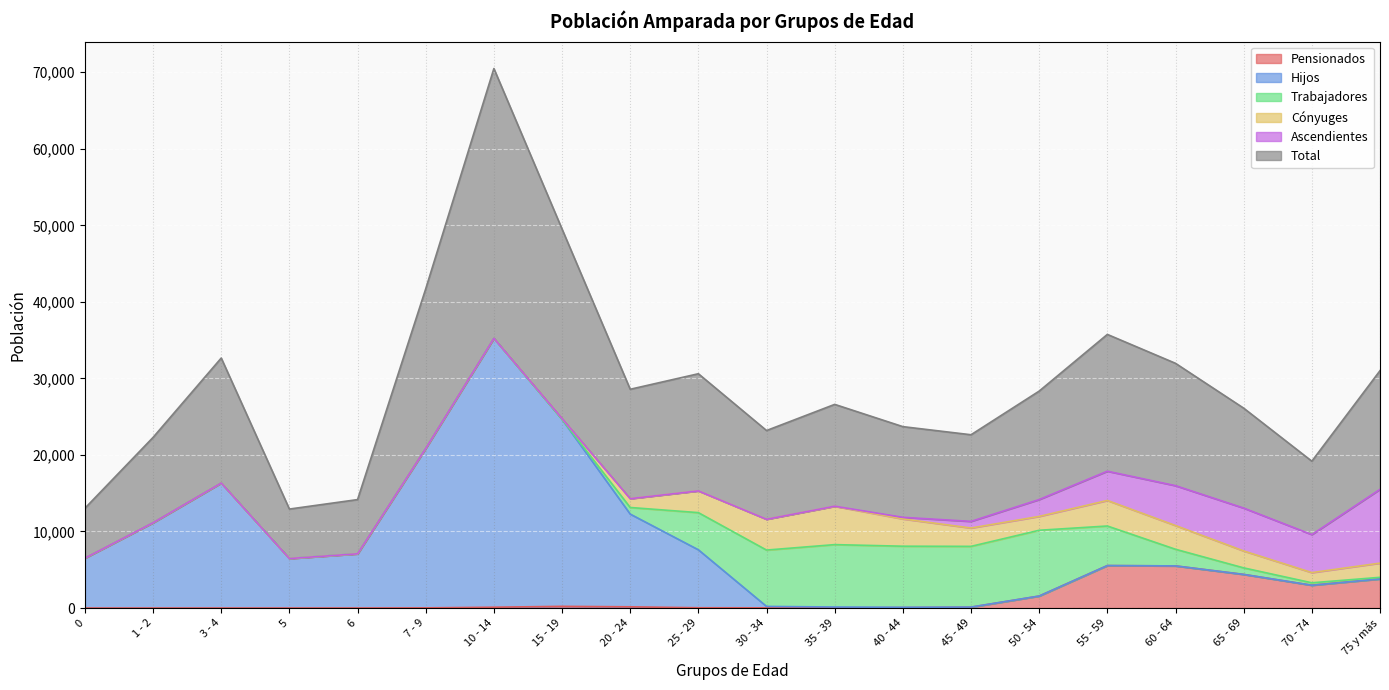

What is the maximum value for Pensionados?

5544